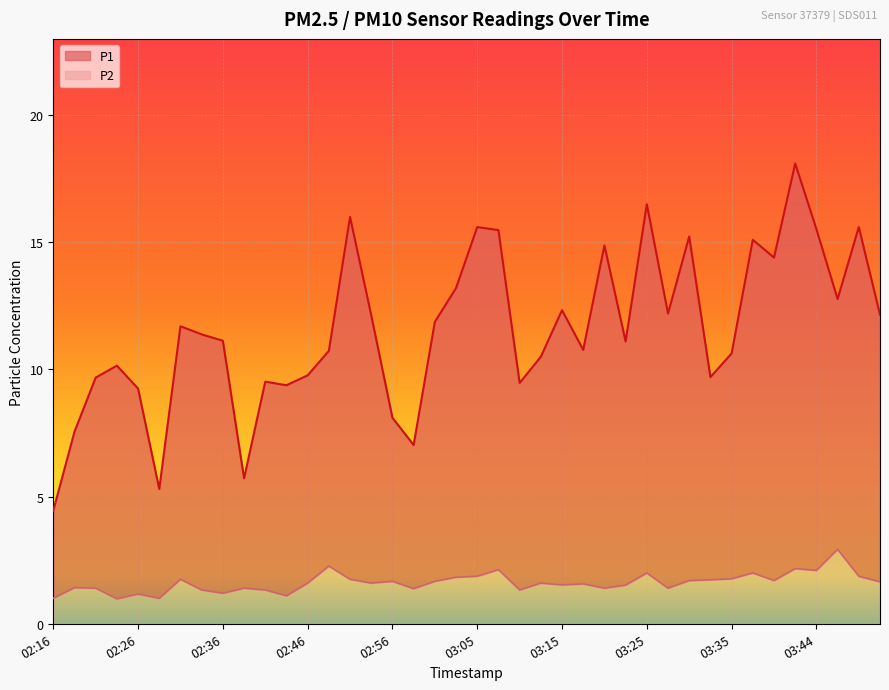

What is the spread (max minus min) of values at 02:16?

3.5